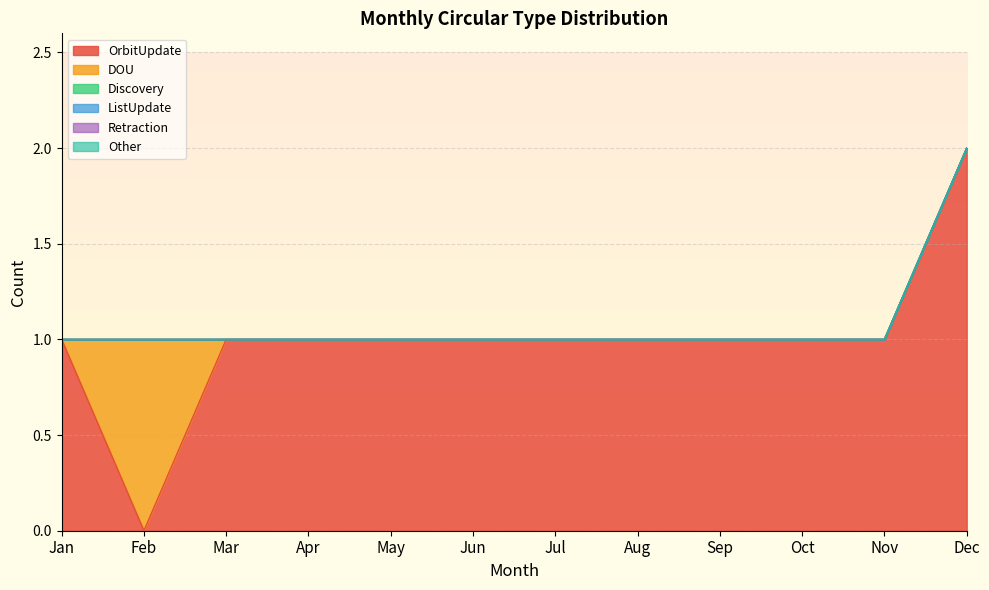

True or false: DOU and OrbitUpdate intersect in this chart.

True